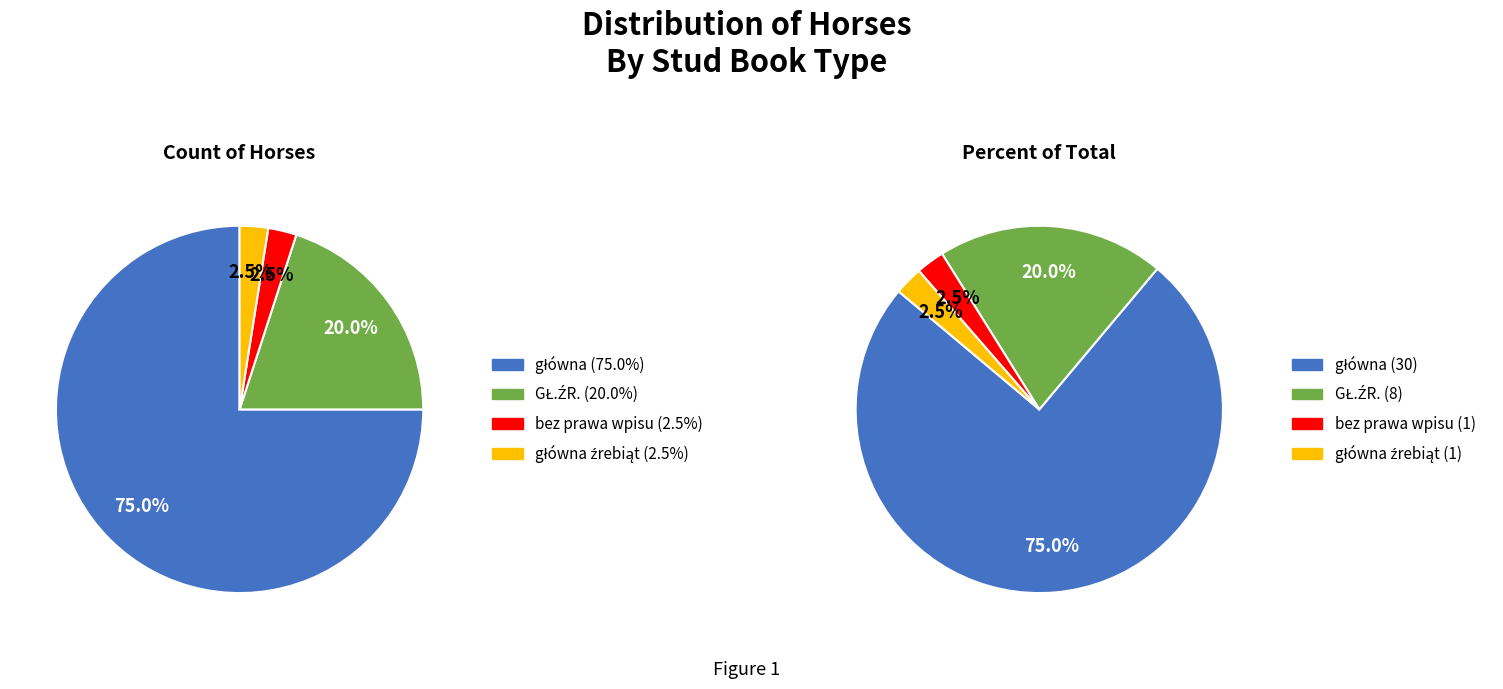

Which category has the biggest portion of the pie?

główna